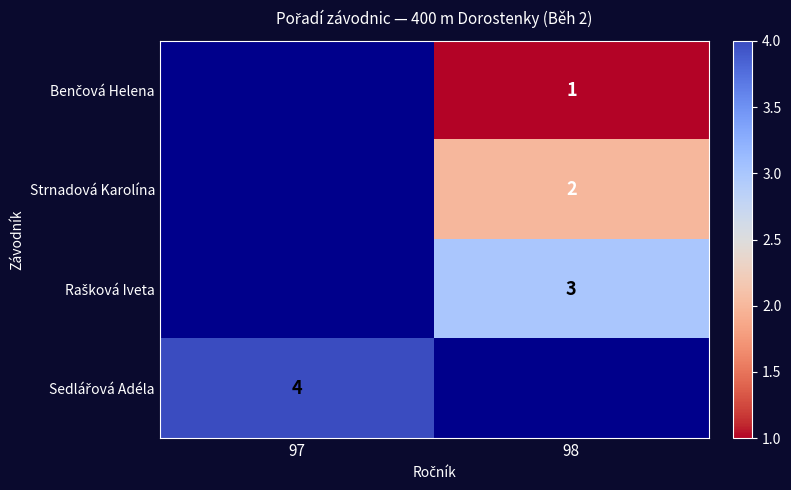

How many series are shown in this chart?

4